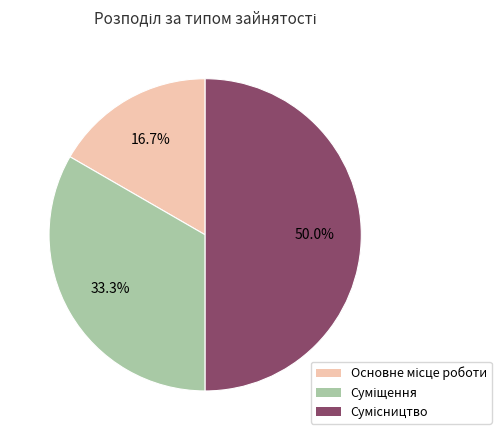

Which has a higher value, Основне місце роботи or Суміщення?

Суміщення